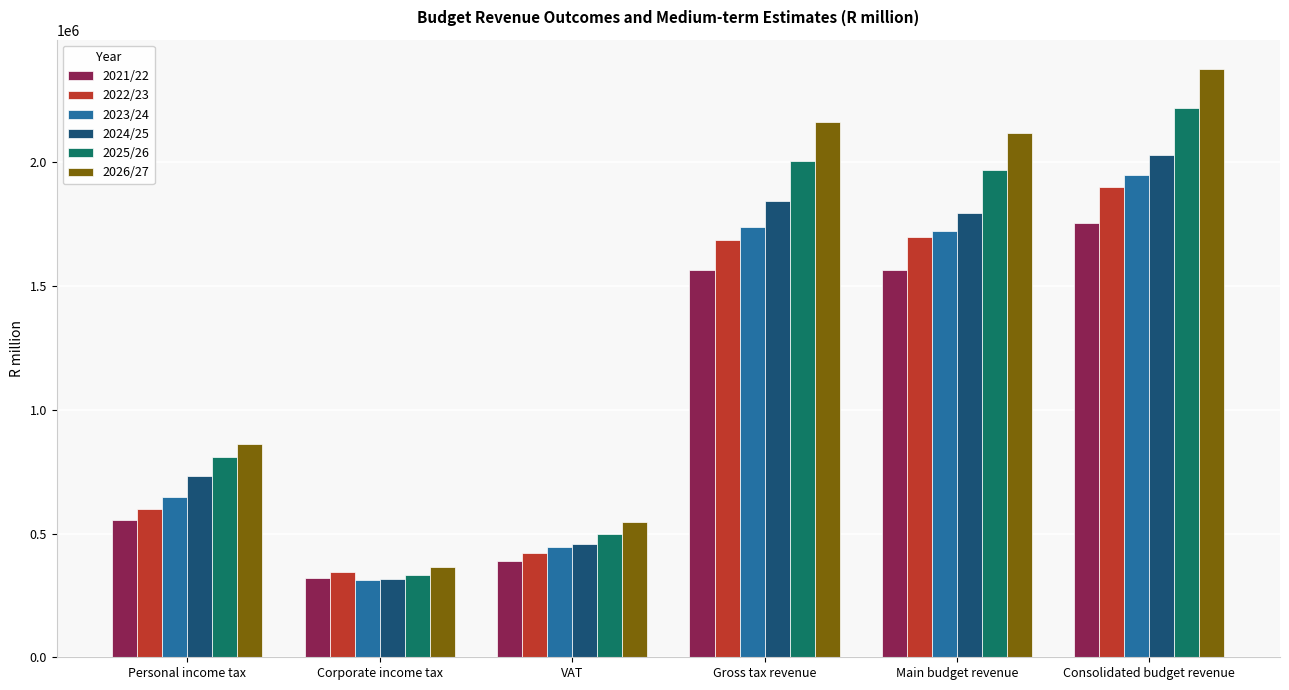

True or false: 2022/23 has a value of 1686697.4 at Gross tax revenue.

True